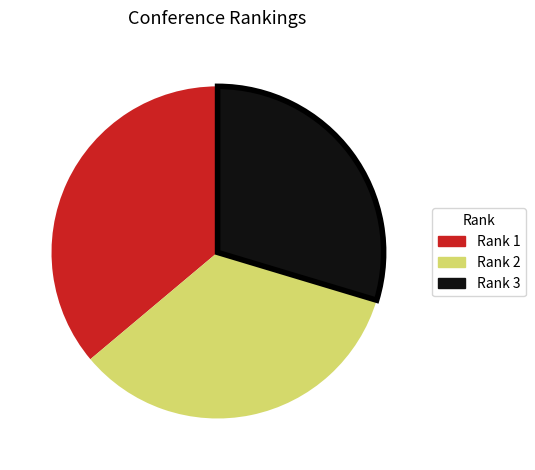

Does any single category account for the majority?

No